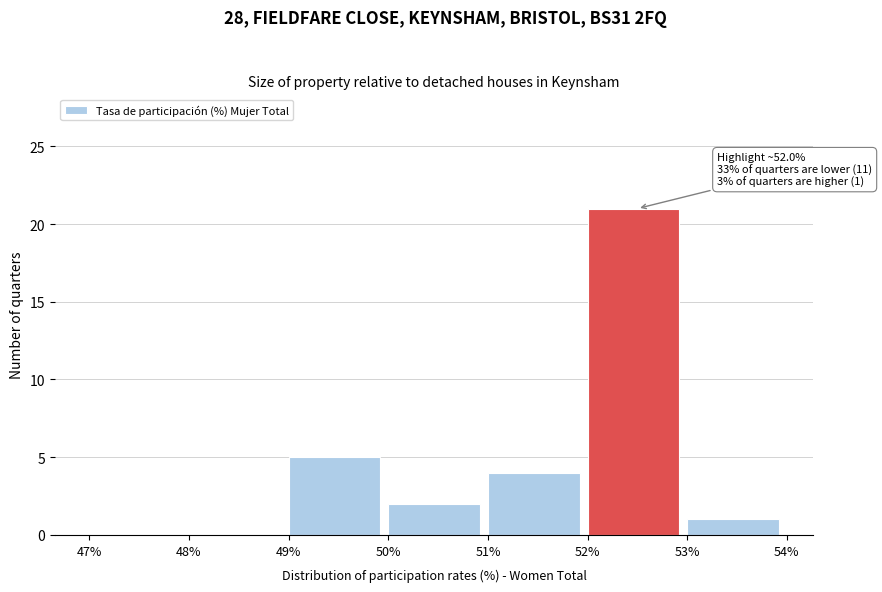

Over which range of the x-axis is the bar tallest?

52% to 53%